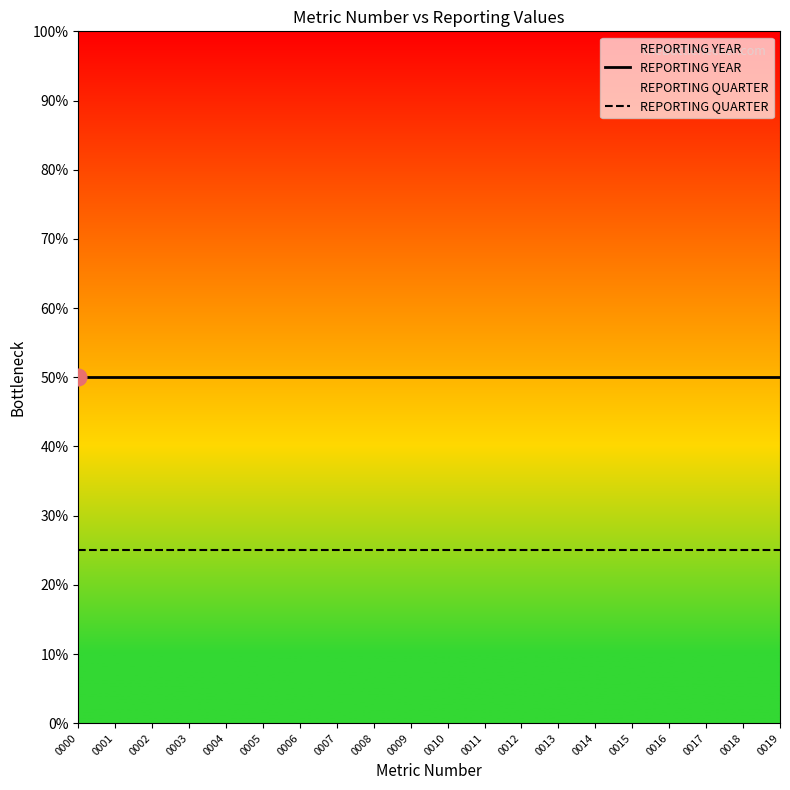

Reading right to left, what are all the values shown in this chart?

REPORTING YEAR: 0019=50	0018=50	0017=50	0016=50	0015=50	0014=50	0013=50	0012=50	0011=50	0010=50	0009=50	0008=50	0007=50	0006=50	0005=50	0004=50	0003=50	0002=50	0001=50	0000=50
REPORTING QUARTER: 0019=25	0018=25	0017=25	0016=25	0015=25	0014=25	0013=25	0012=25	0011=25	0010=25	0009=25	0008=25	0007=25	0006=25	0005=25	0004=25	0003=25	0002=25	0001=25	0000=25